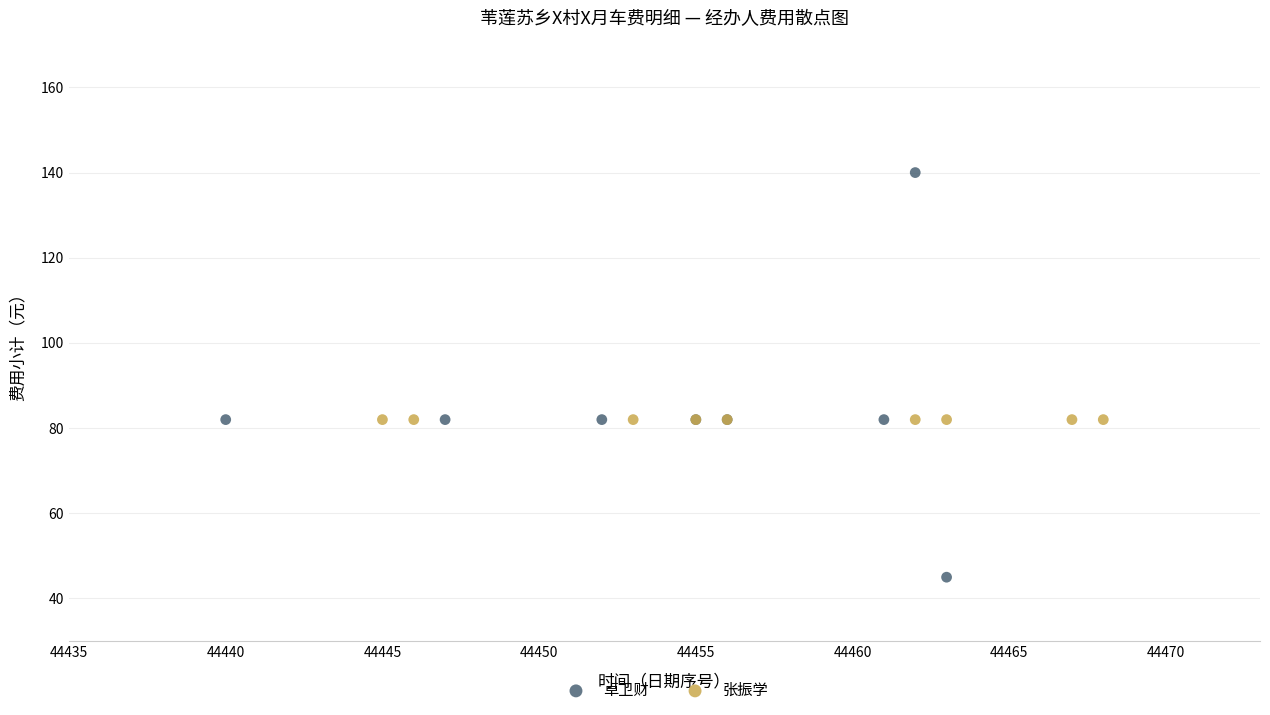

Which series reaches the maximum Y coordinate?

卓卫财